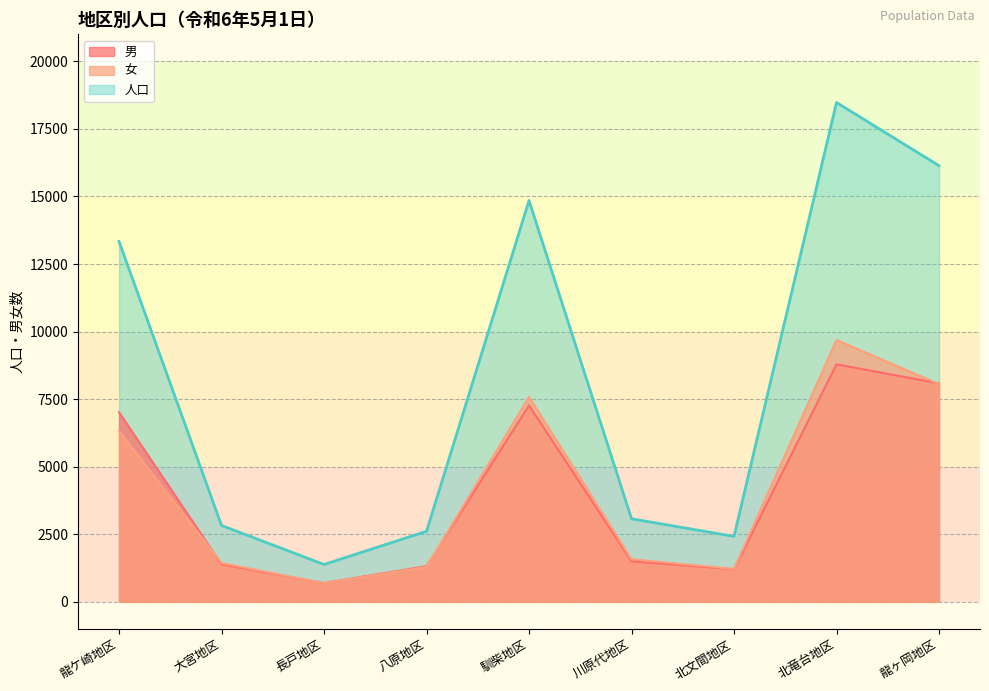

Count the number of data series in this chart.

3